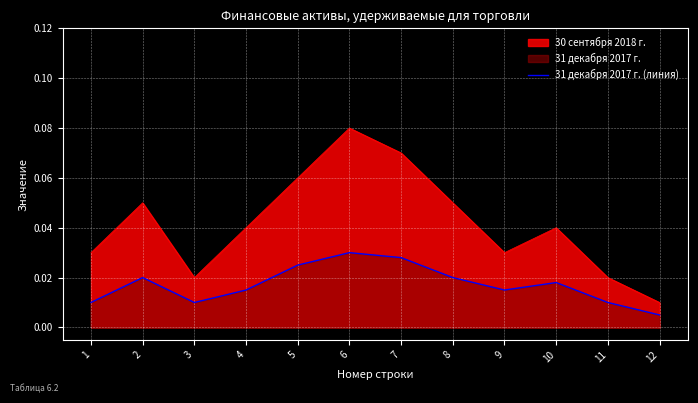

Is the value of 30 сентября 2018 г. at 1 greater than the value of 31 декабря 2017 г. (линия) at 1?

Yes